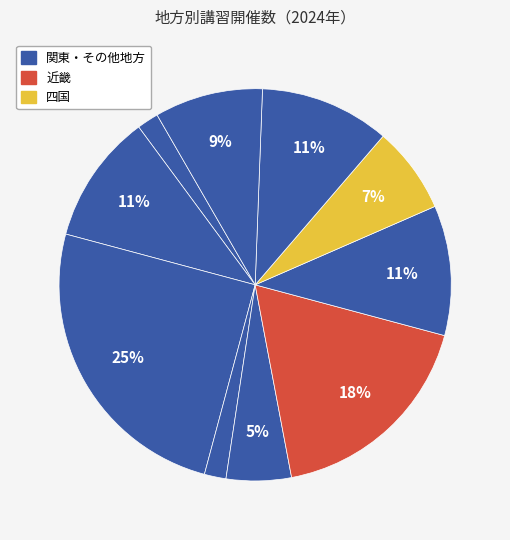

Count the number of slices in the pie.

10